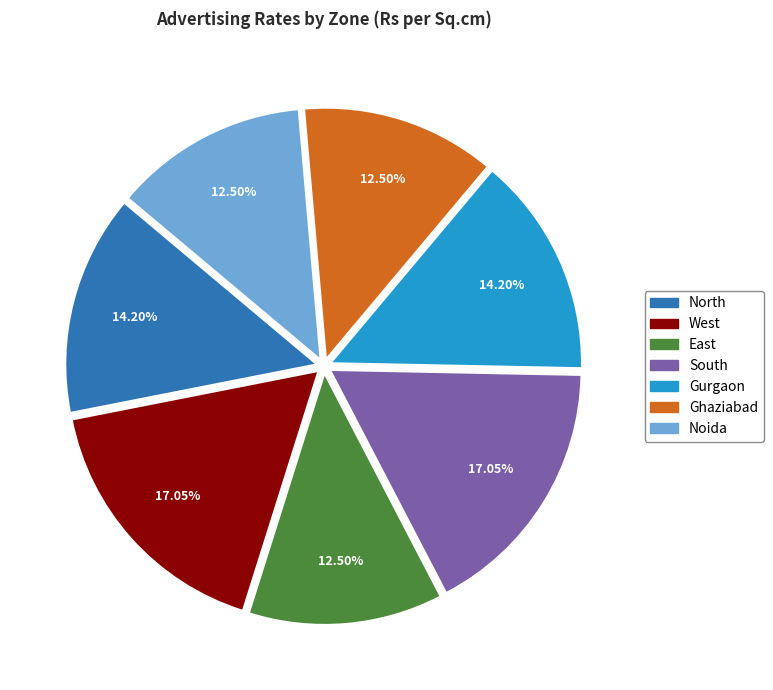

Is it true that South is 17% of the pie?

True